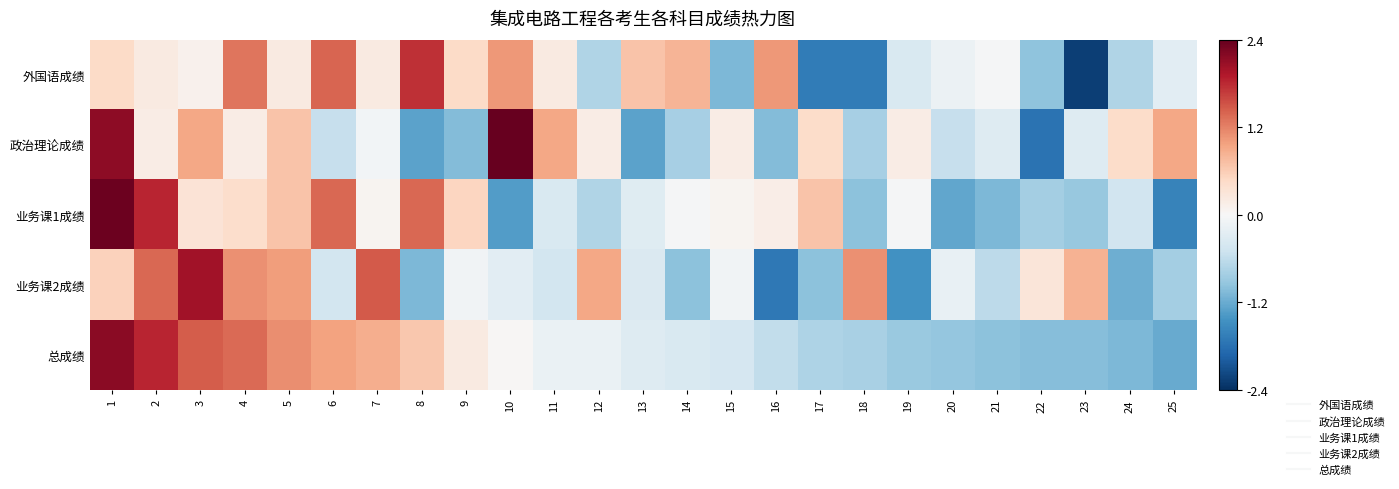

List the series in order of their peak value, highest first.

政治理论成绩, 业务课1成绩, 总成绩, 业务课2成绩, 外国语成绩